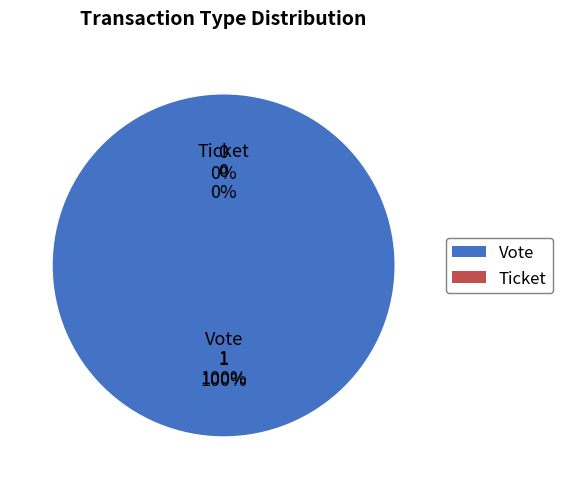

What is the smallest slice in the pie chart?

Ticket